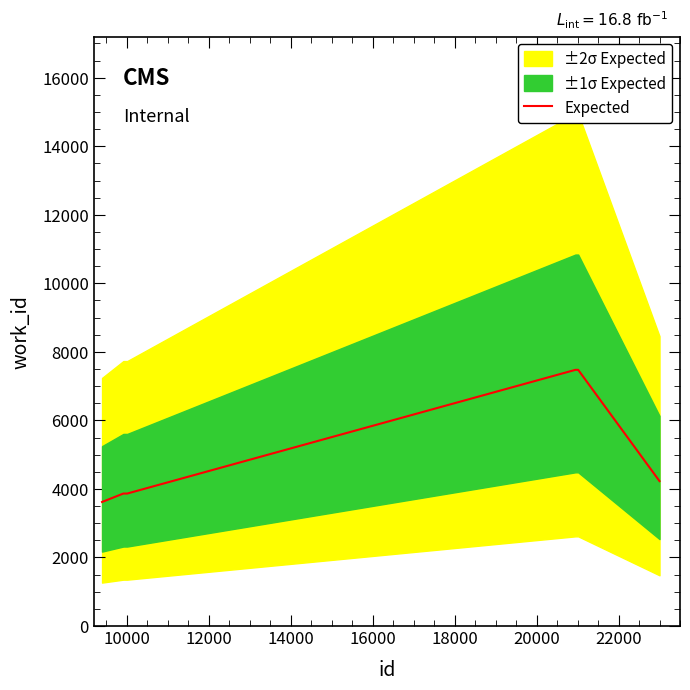

How many lines are shown in the chart?

1